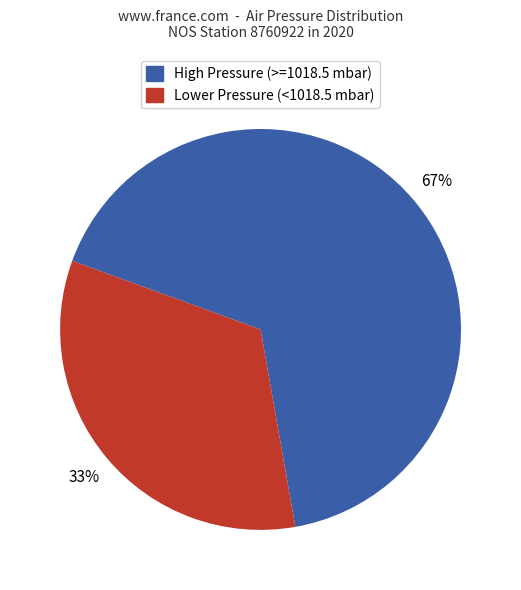

Is the sum of Lower Pressure (<1018.5 mbar) and High Pressure (>=1018.5 mbar) greater than half?

Yes